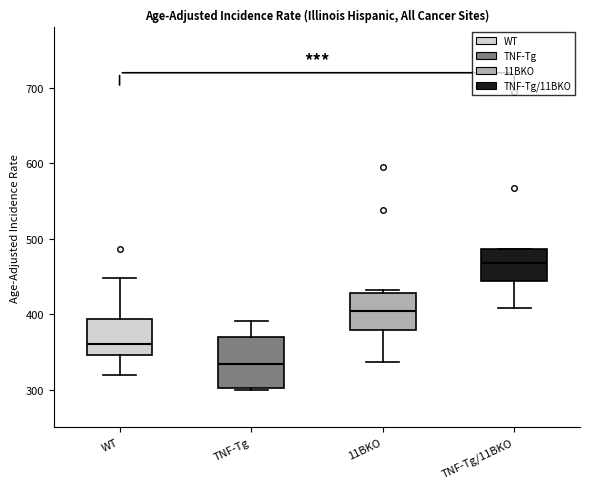

Which box's median line is the highest?

TNF-Tg/11BKO